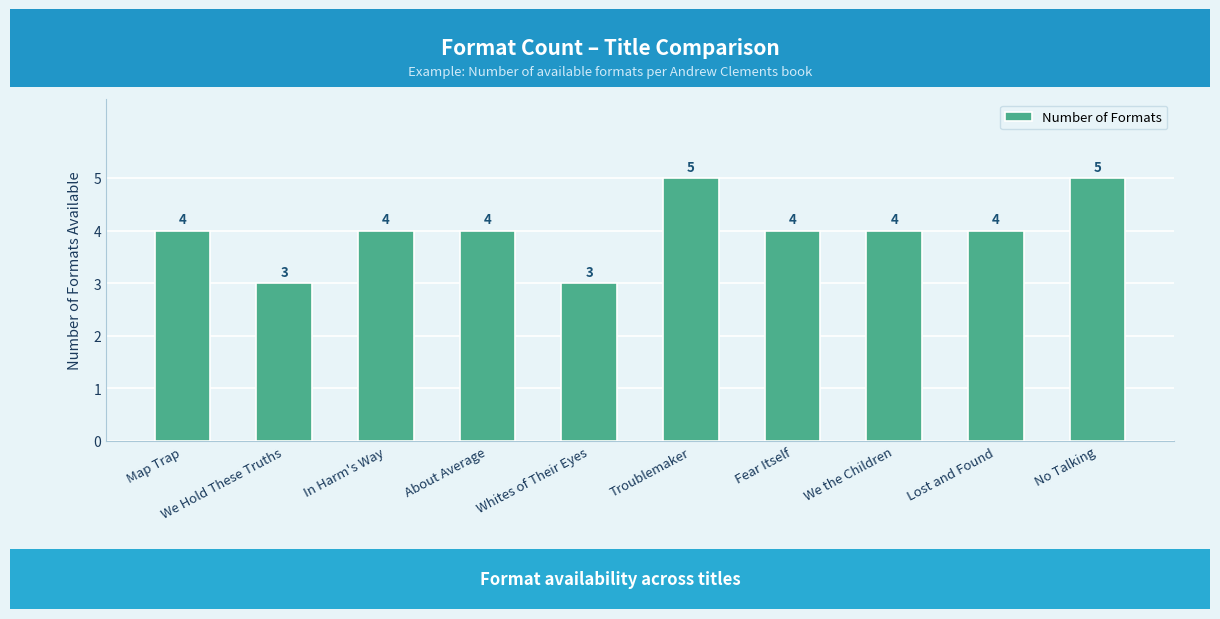

What is the label of the 5th bar from the right?

Troublemaker